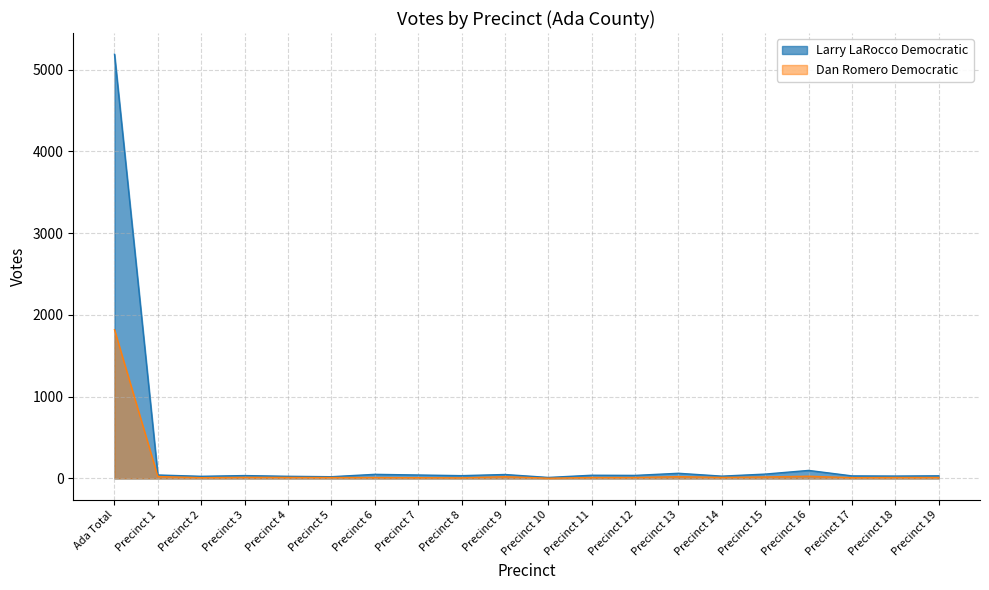

What is the difference between the maximum and minimum values in the Dan Romero Democratic series?

1816